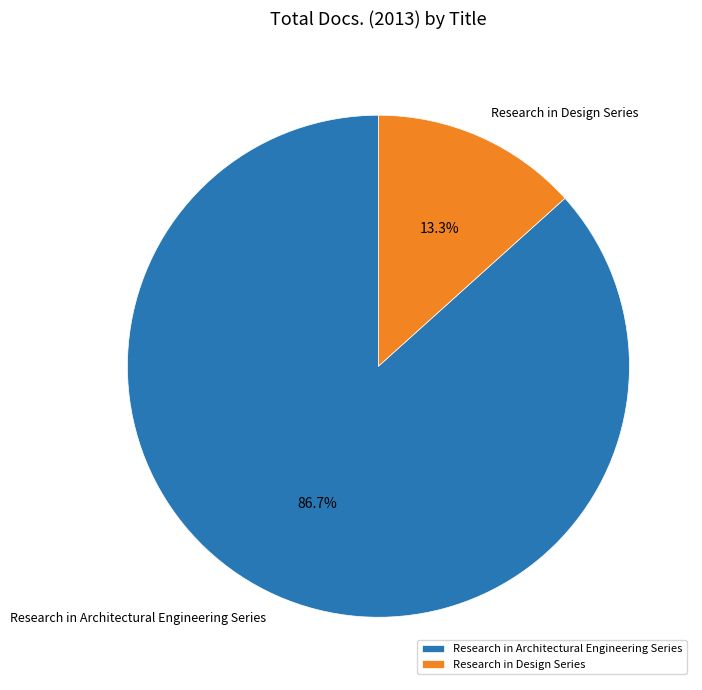

The Research in Architectural Engineering Series slice represents 98% of the pie. True or false?

False